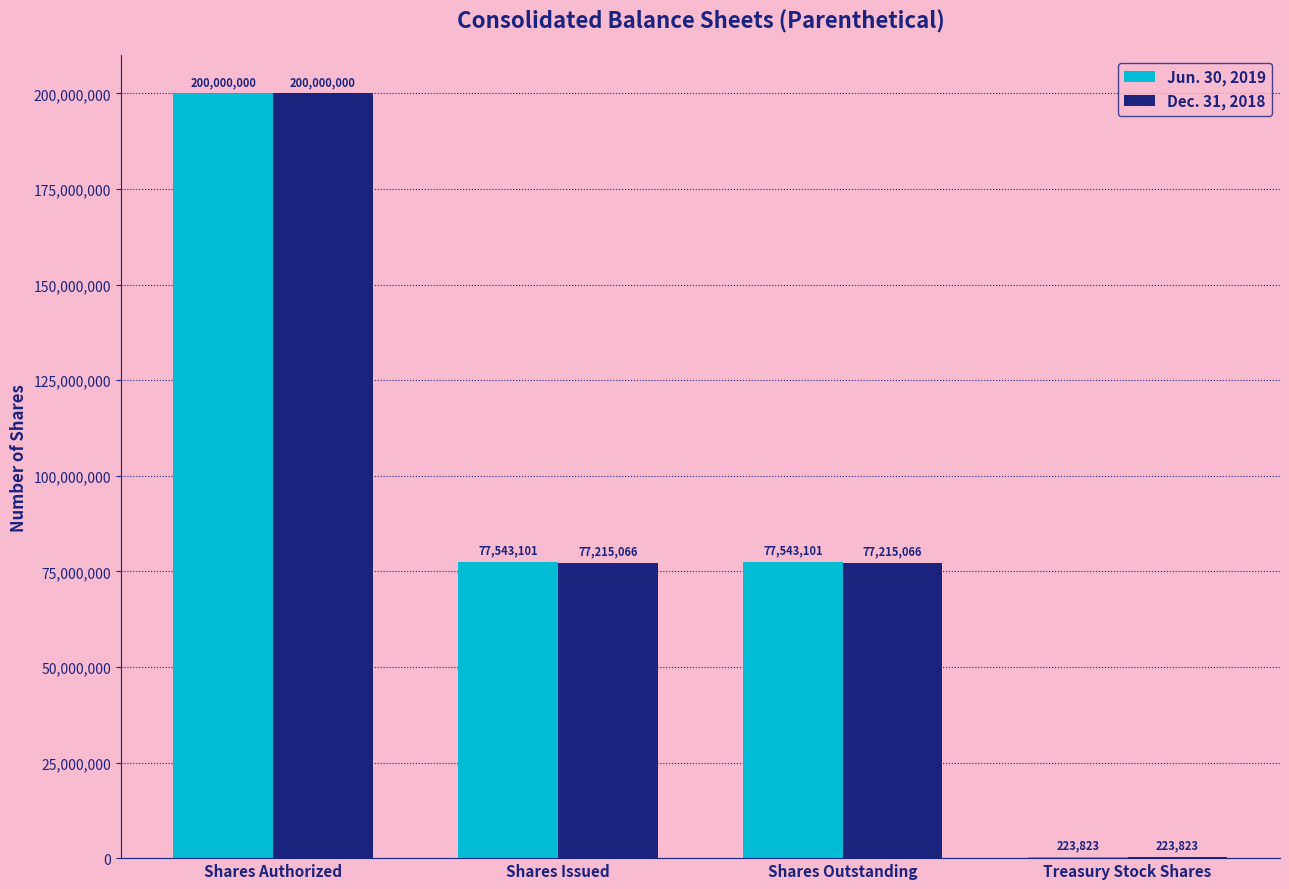

Which series has the largest total across all categories?

Jun. 30, 2019